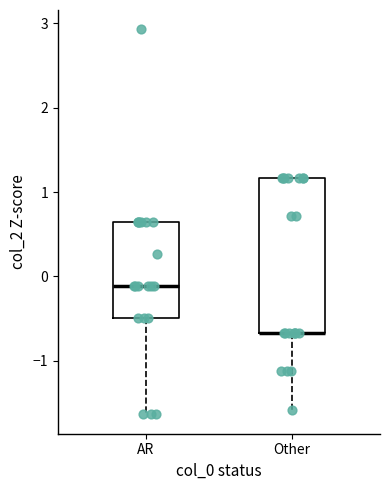

Reading left to right, read every box against the y-axis: the position of its median line, the range the box covers, and the ends of its whiskers. The values are not printed on the chart, so give them approximately, as read against the axis.

AR: median -0.1, box -0.5 to 0.6, whiskers -1.6 to 0.6
Other: median -0.7 (drawn on the box's lower edge), box -0.7 to 1.2, whiskers -1.6 to 1.2